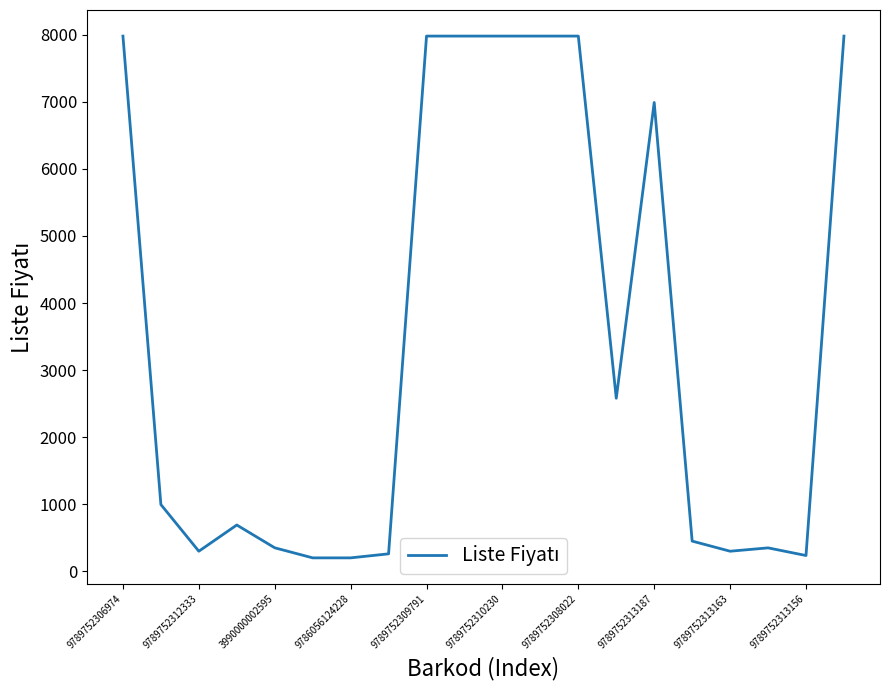

What is the difference between the maximum and minimum values?

7780